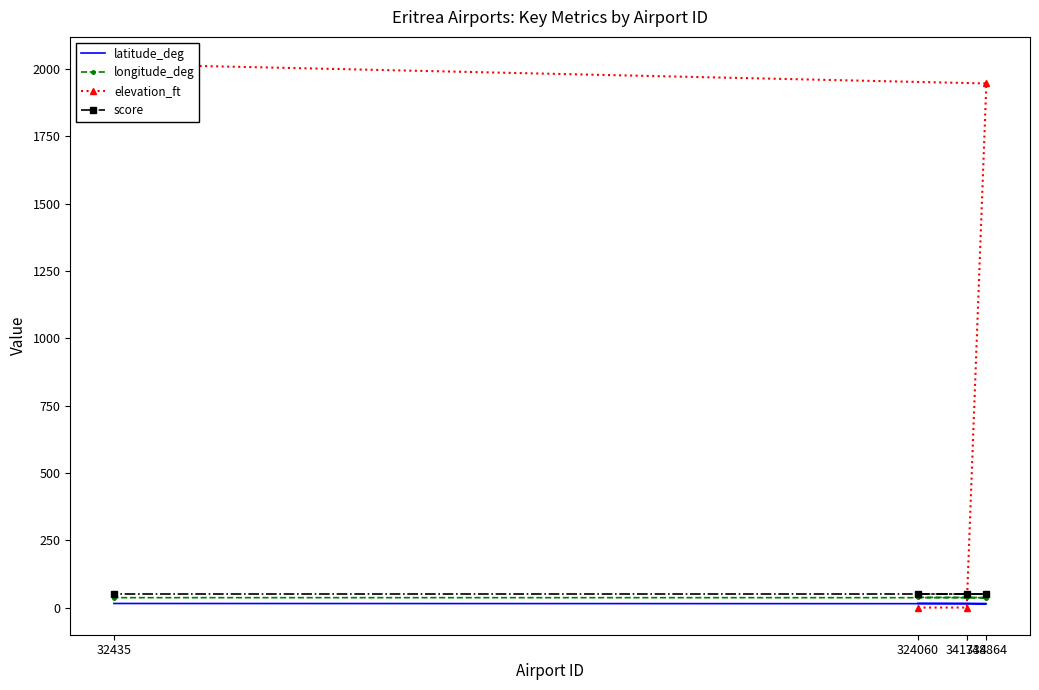

What is the difference between the maximum and second lowest values in the elevation_ft series?

2018.0